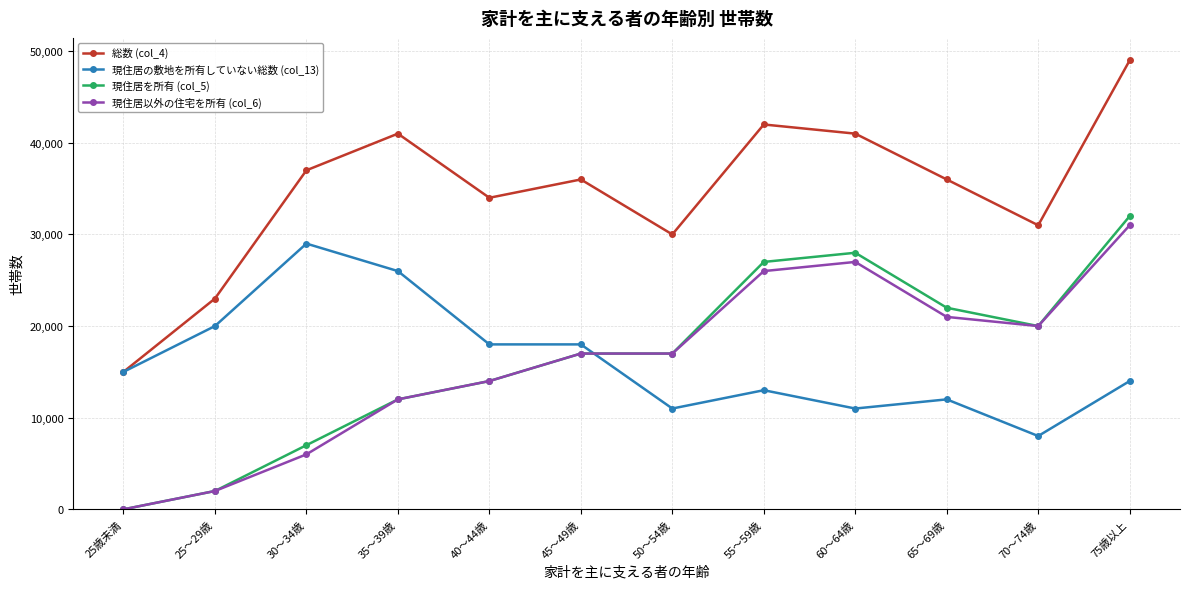

Does the chart have visible grid lines?

Yes